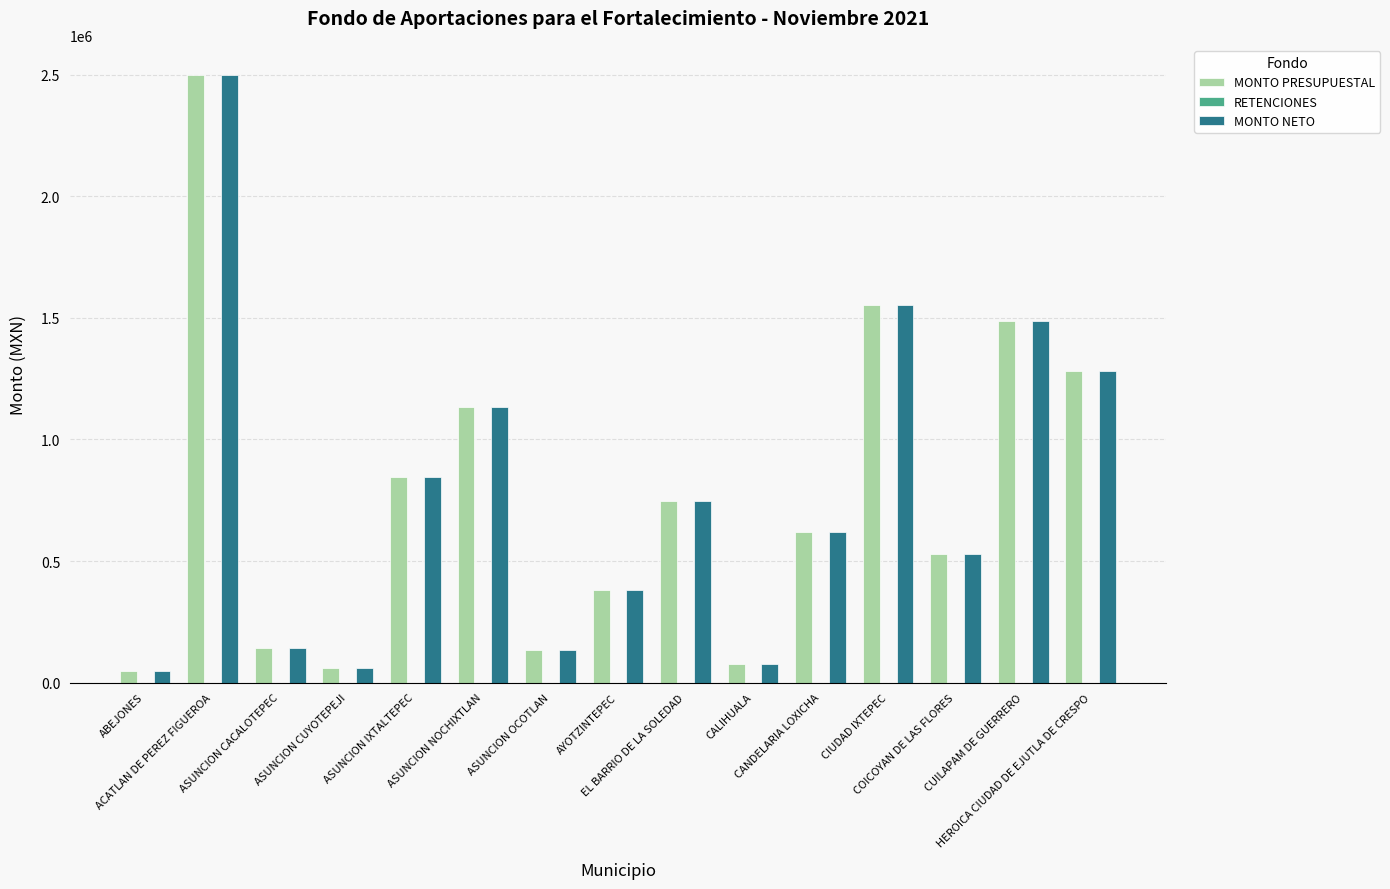

What is the maximum value shown in the chart?

2498338.4